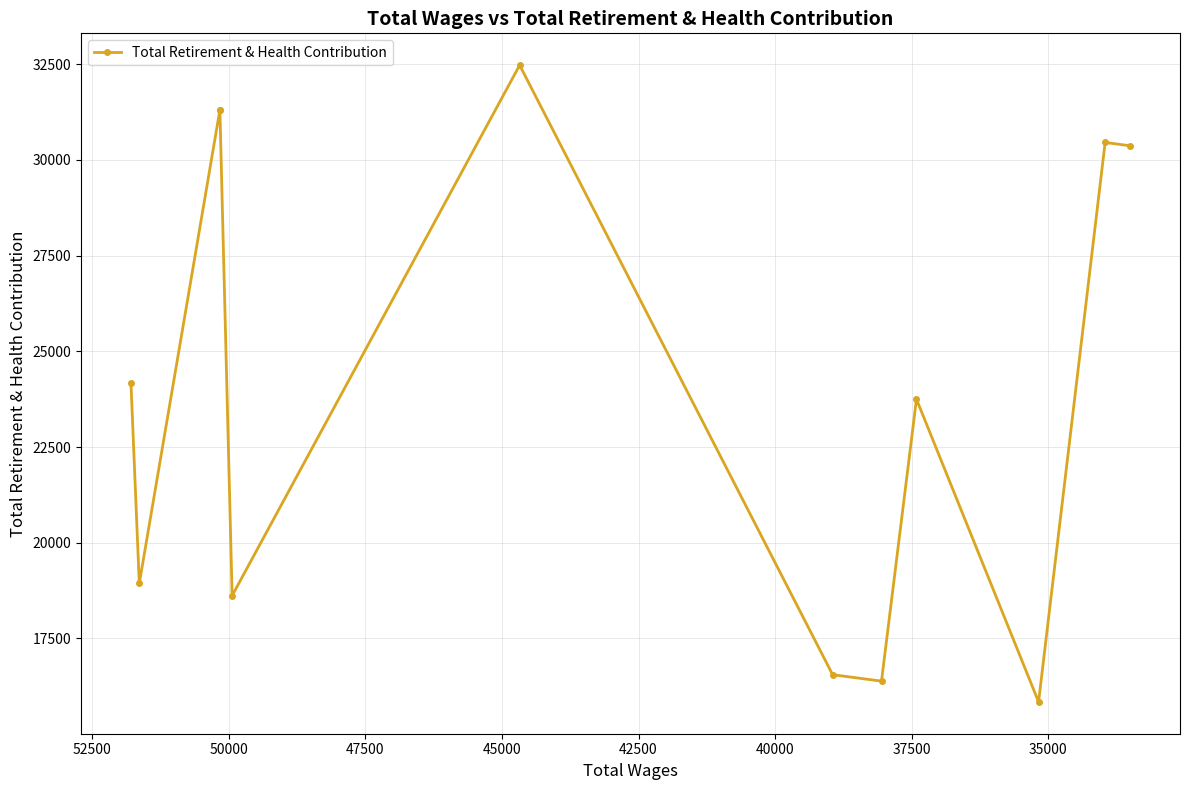

Reading left to right, what are all the values shown in this chart?

24163	18937	31307	31307	18618	32477	16554	16386	23751	15844	30458	30372